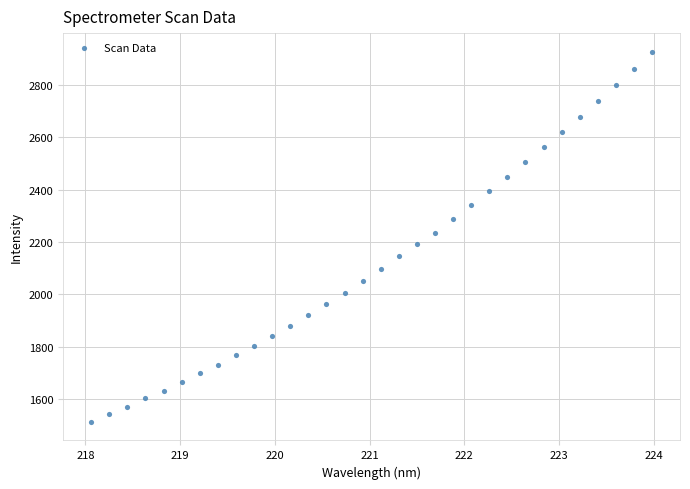

What is the range of Y values (max minus min)?

1412.9